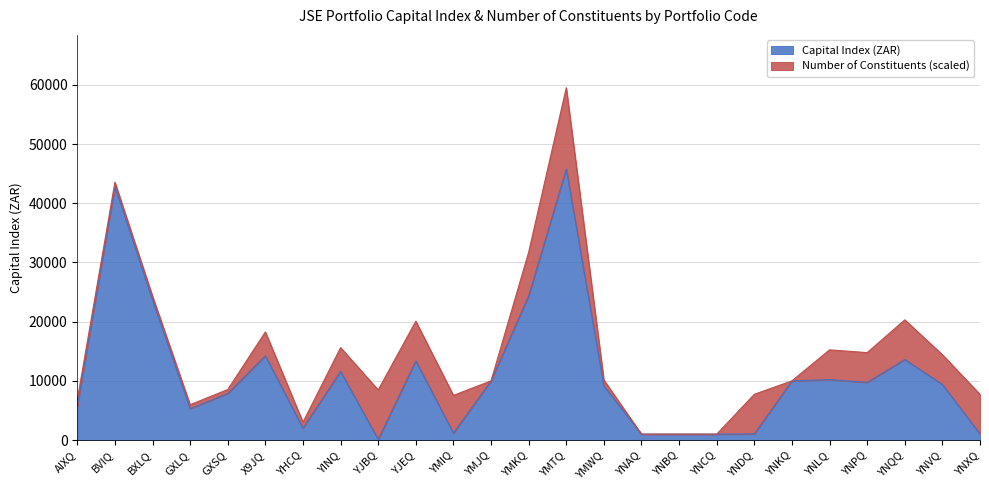

At which label is the value closest to 22943?

BXLQ